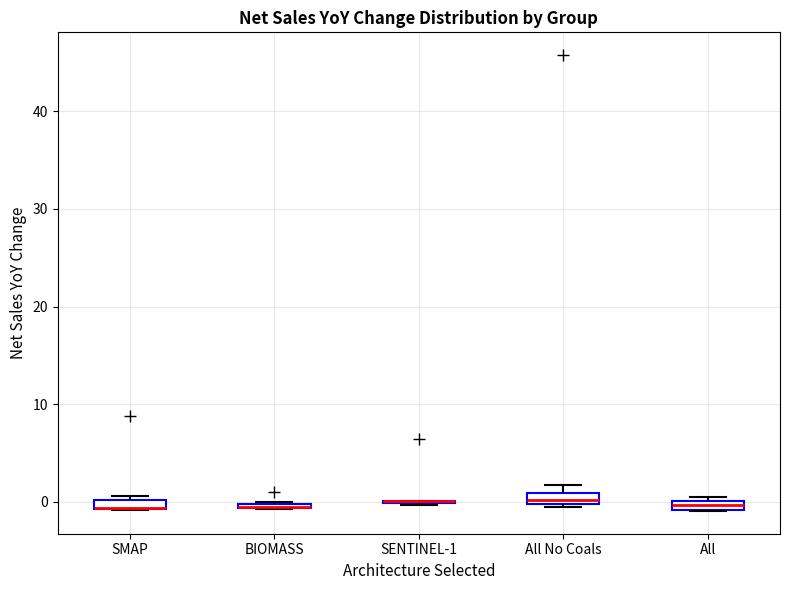

Where is the upper edge of the box for SMAP on the y-axis? The values are not printed on the chart, so give them approximately, as read against the axis.

0